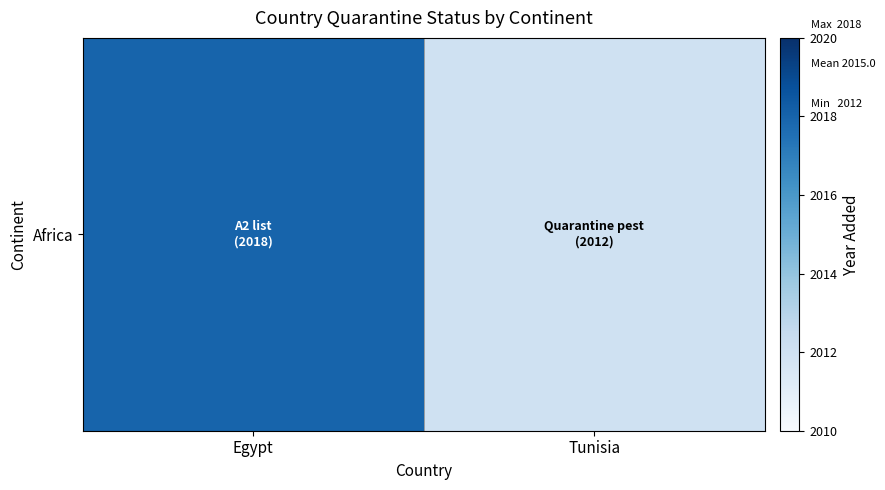

True or false: the data shows 2018 at Egypt.

True